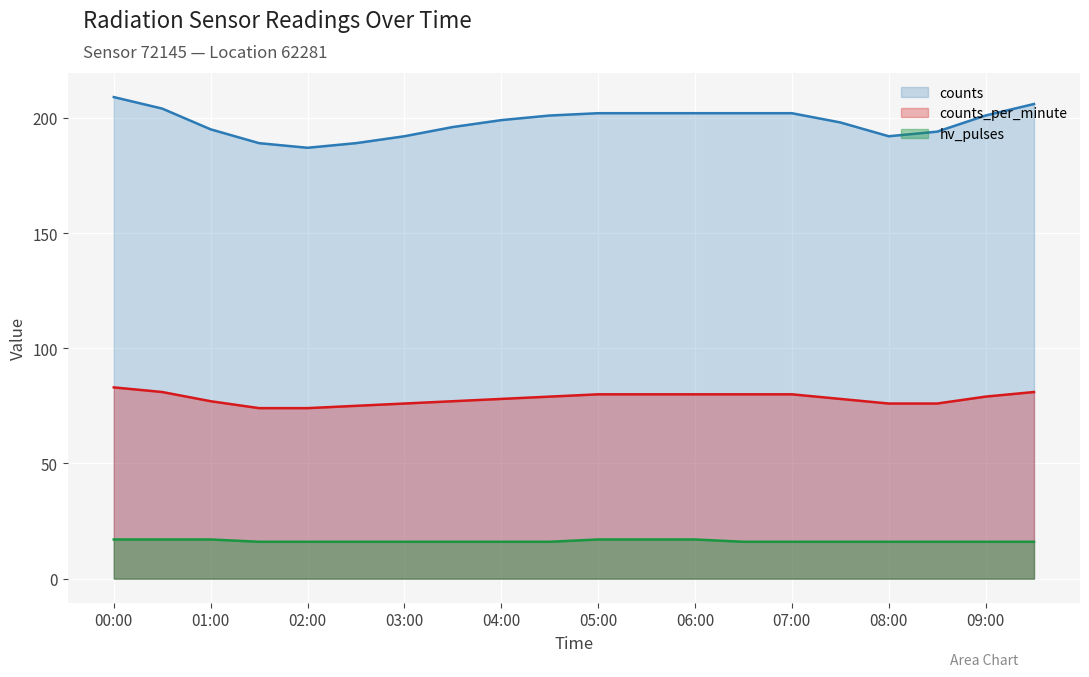

At which category is the sum across all series the highest?

00:00